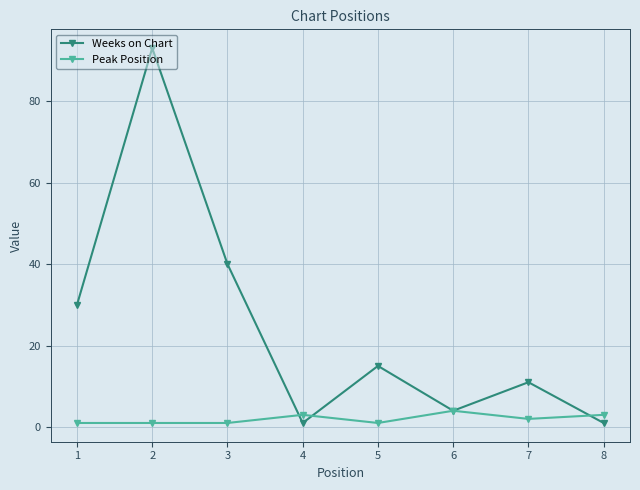

Which series changed the most between 2 and 7?

Weeks on Chart